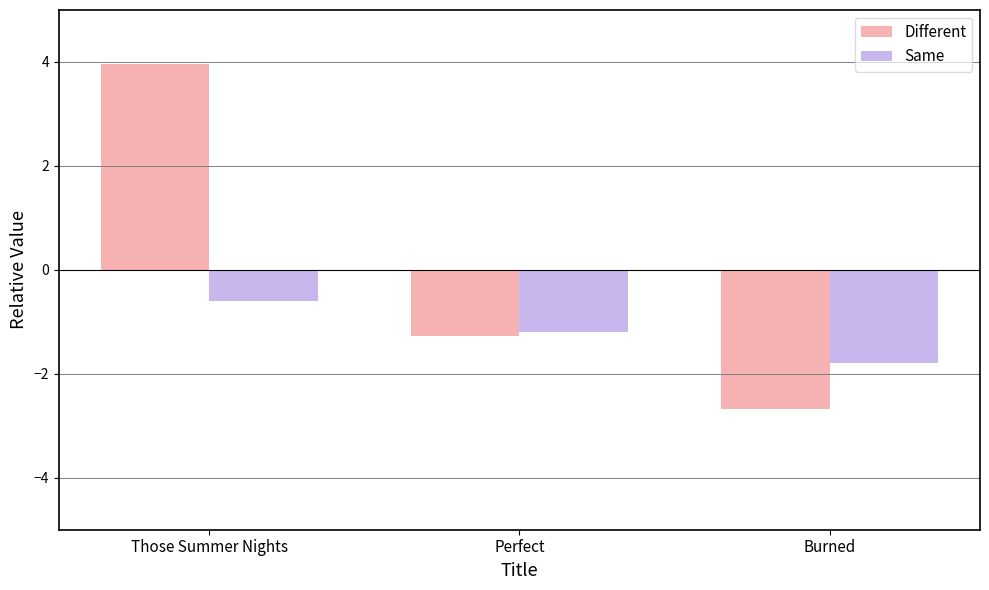

Between Those Summer Nights and Burned, which series saw the biggest shift?

Different